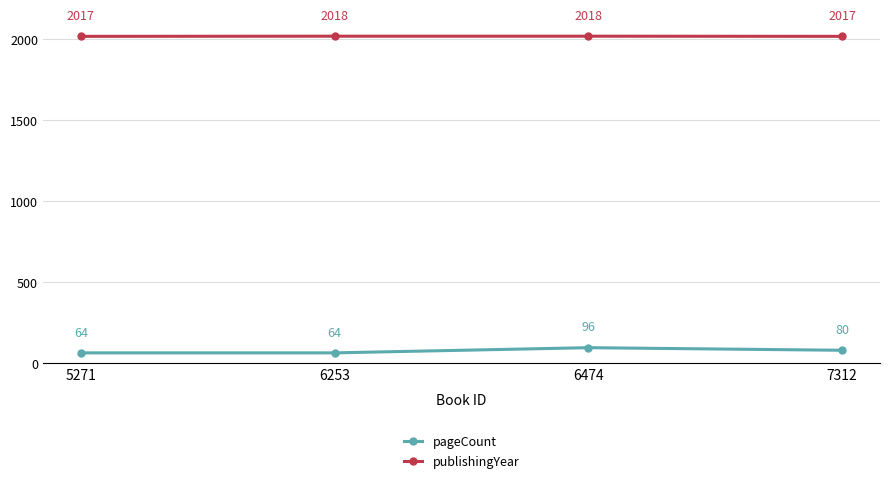

What is the approximate value of publishingYear at 6253?

2018